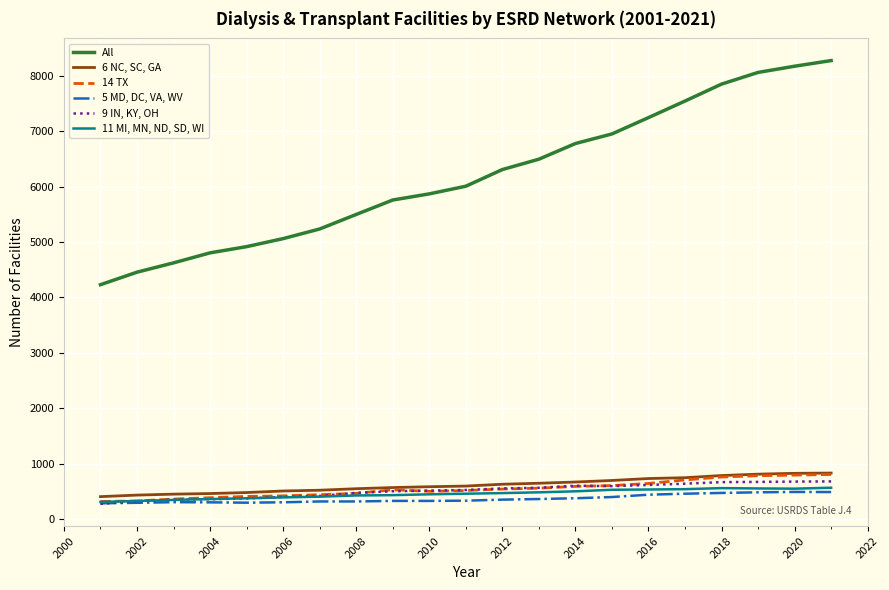

True or false: All and 5 MD, DC, VA, WV intersect in this chart.

False